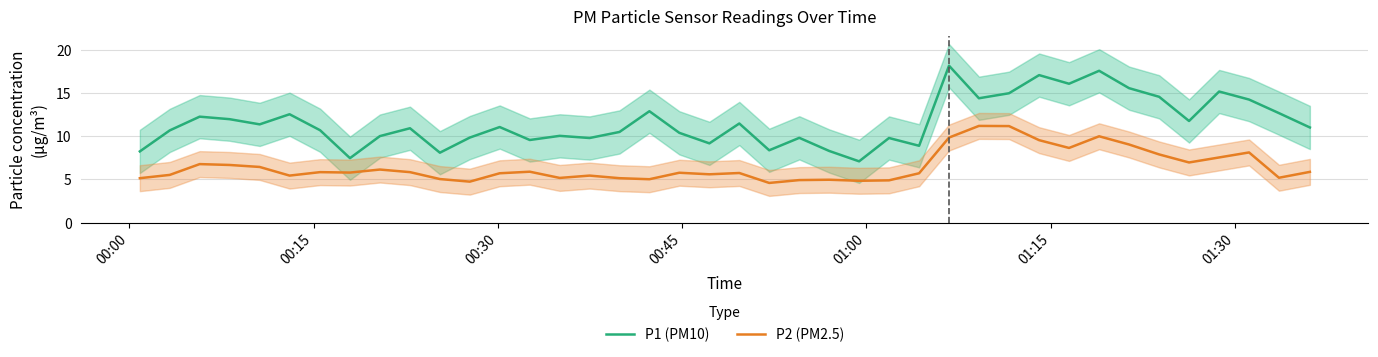

True or false: P2 (PM2.5) and P1 (PM10) intersect in this chart.

False